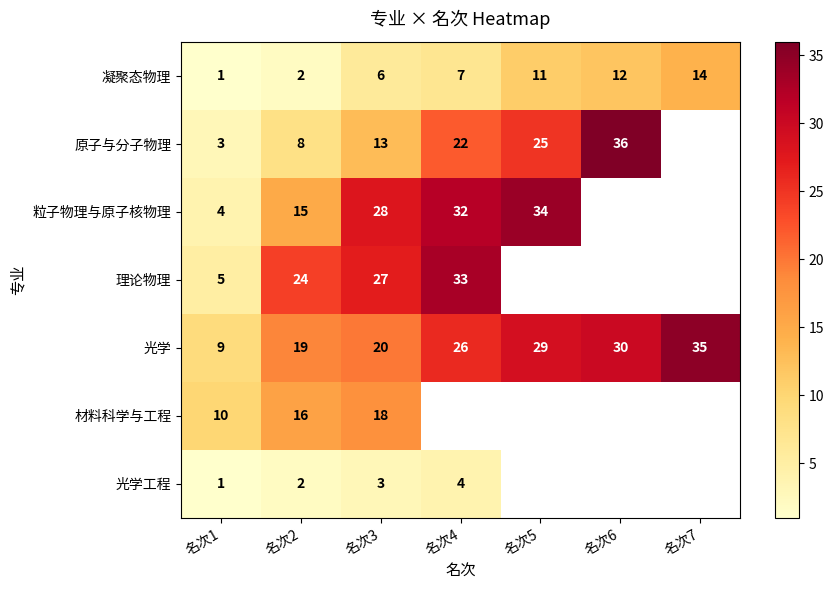

What is the difference between the highest and lowest values at 名次6?

24.0